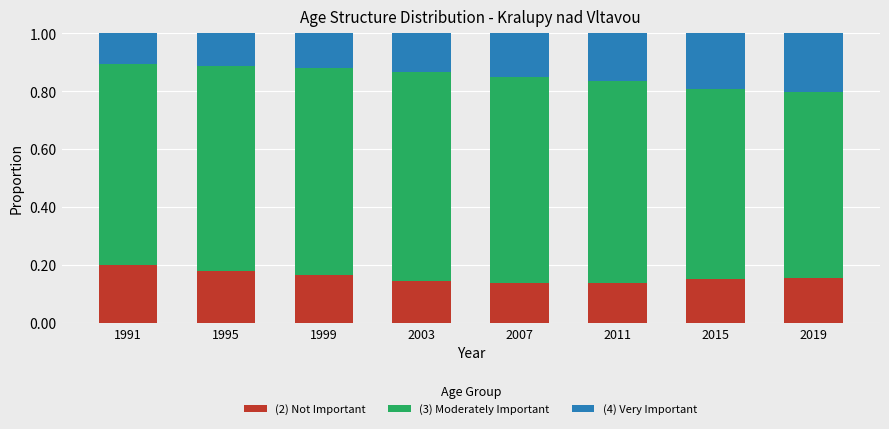

At which label does (2) Not Important reach its peak?

1991